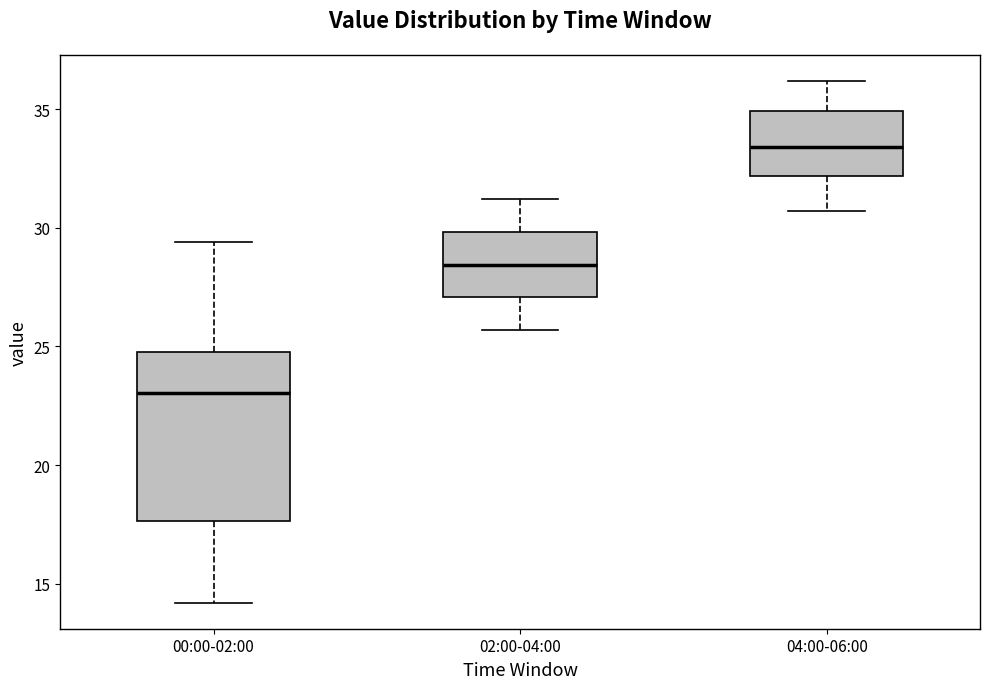

Which box is the tallest, from its lower edge to its upper edge?

00:00-02:00